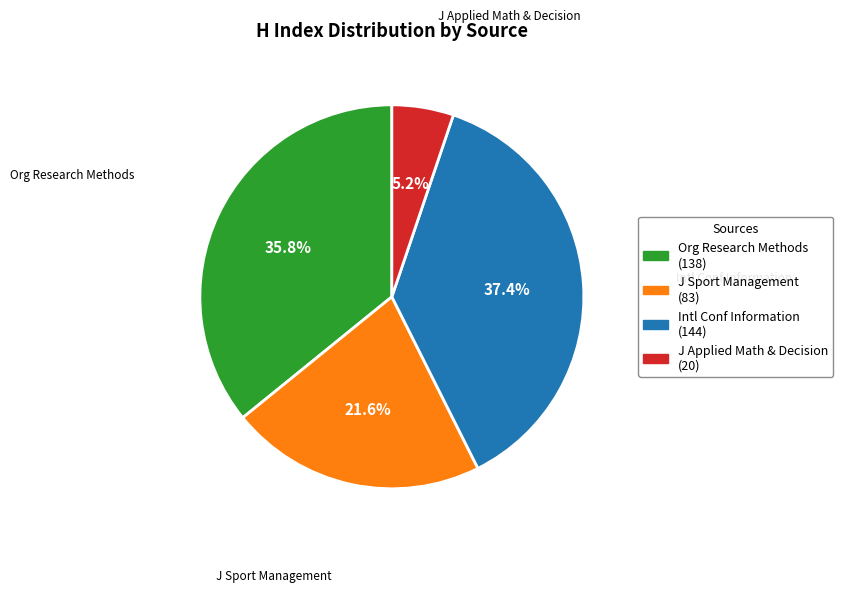

Is there any slice that represents more than half of the pie?

No